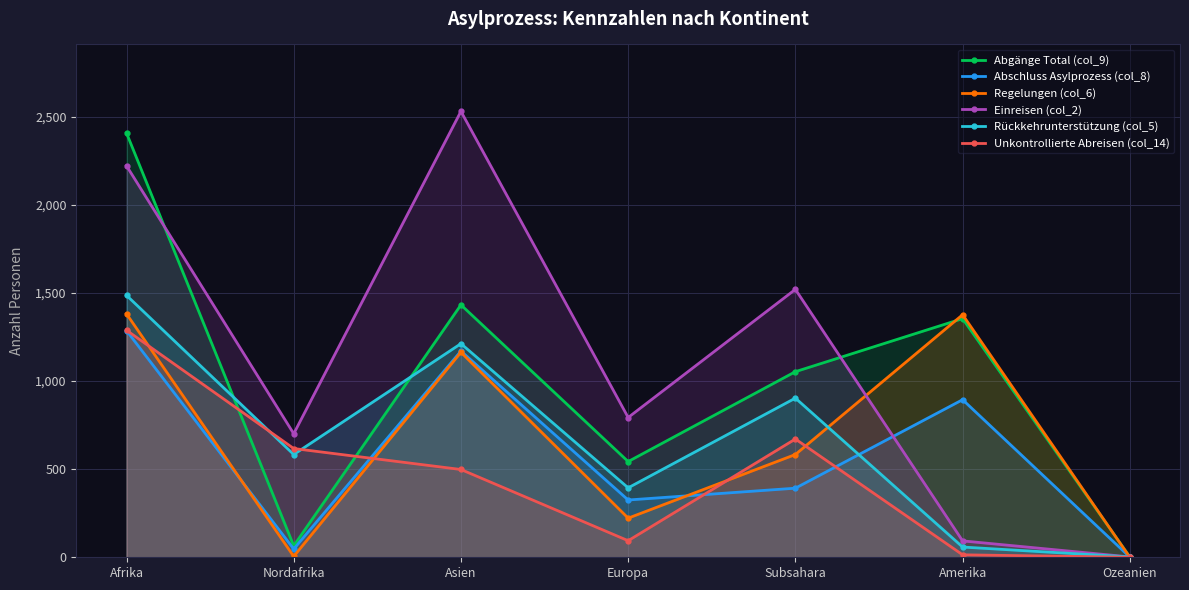

At which label is Unkontrollierte Abreisen (col_14) closest to 644?

Nordafrika